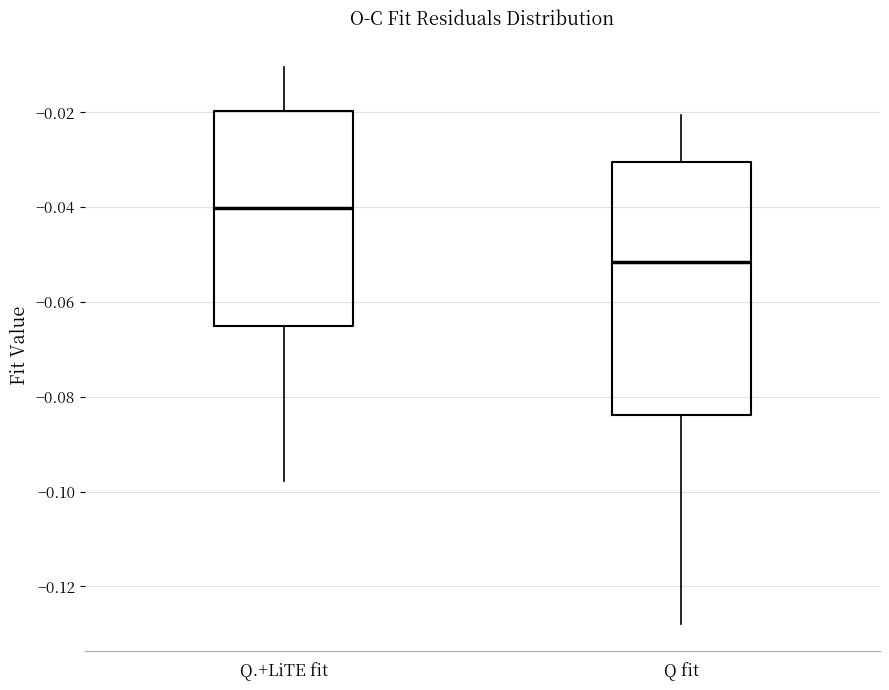

Reading left to right, read every box against the y-axis: the position of its median line, the range the box covers, and the ends of its whiskers. The values are not printed on the chart, so give them approximately, as read against the axis.

Q.+LiTE fit: median -0.040, box -0.066 to -0.020, whiskers -0.098 to -0.010
Q fit: median -0.052, box -0.084 to -0.030, whiskers -0.128 to -0.020